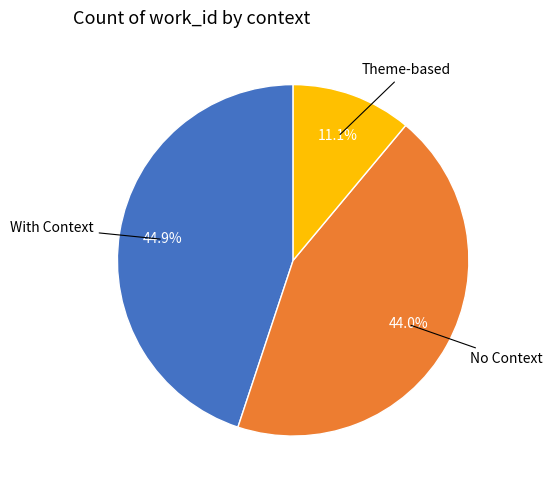

Is there any slice that represents more than half of the pie?

No